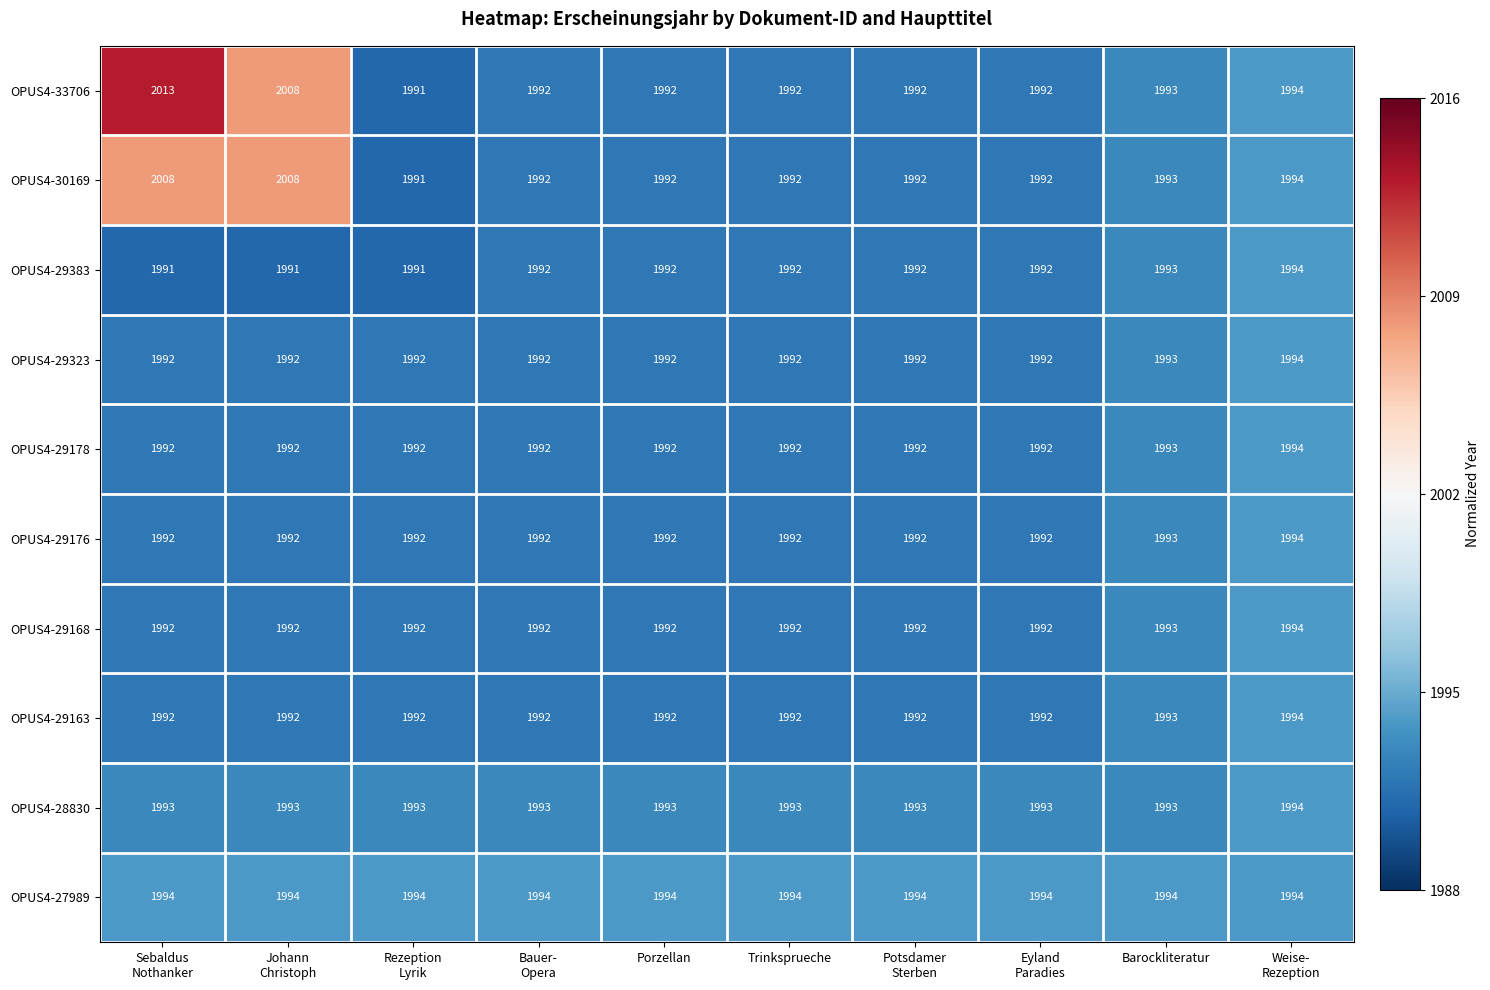

The value of OPUS4-30169 at Porzellan is 3011. True or false?

False